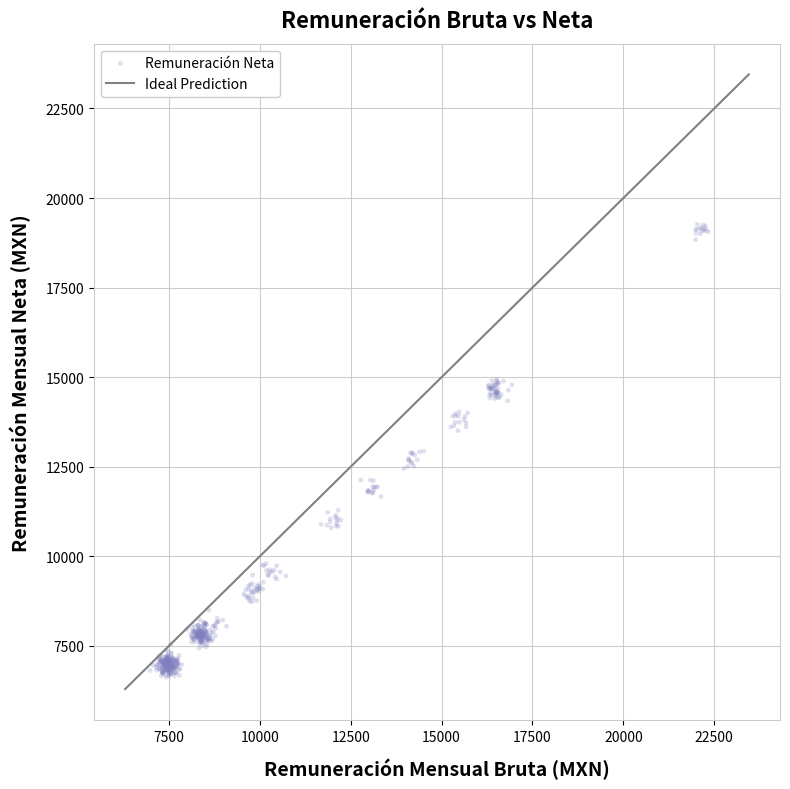

What is the range of X values (max minus min)?

15352.9